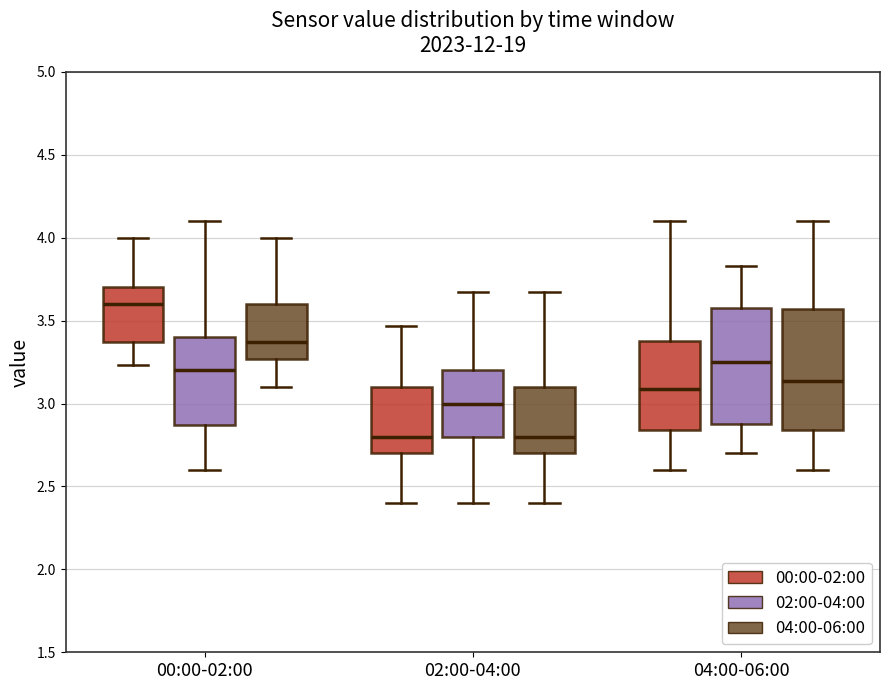

Reading left to right, transcribe this box plot: for each box, give where its median line is, the range the box spans, and where its two whiskers end, as read against the y-axis. The values are not printed on the chart, so give them approximately, as read against the axis.

00:00-02:00 (00:00-02:00): median 3.60, box 3.35 to 3.70, whiskers 3.25 to 4.00
00:00-02:00 (02:00-04:00): median 3.20, box 2.85 to 3.40, whiskers 2.60 to 4.10
00:00-02:00 (04:00-06:00): median 3.35, box 3.25 to 3.60, whiskers 3.10 to 4.00
02:00-04:00 (00:00-02:00): median 2.80, box 2.70 to 3.10, whiskers 2.40 to 3.45
02:00-04:00 (02:00-04:00): median 3.00, box 2.80 to 3.20, whiskers 2.40 to 3.65
02:00-04:00 (04:00-06:00): median 2.80, box 2.70 to 3.10, whiskers 2.40 to 3.65
04:00-06:00 (00:00-02:00): median 3.10, box 2.85 to 3.40, whiskers 2.60 to 4.10
04:00-06:00 (02:00-04:00): median 3.25, box 2.90 to 3.60, whiskers 2.70 to 3.85
04:00-06:00 (04:00-06:00): median 3.15, box 2.85 to 3.55, whiskers 2.60 to 4.10